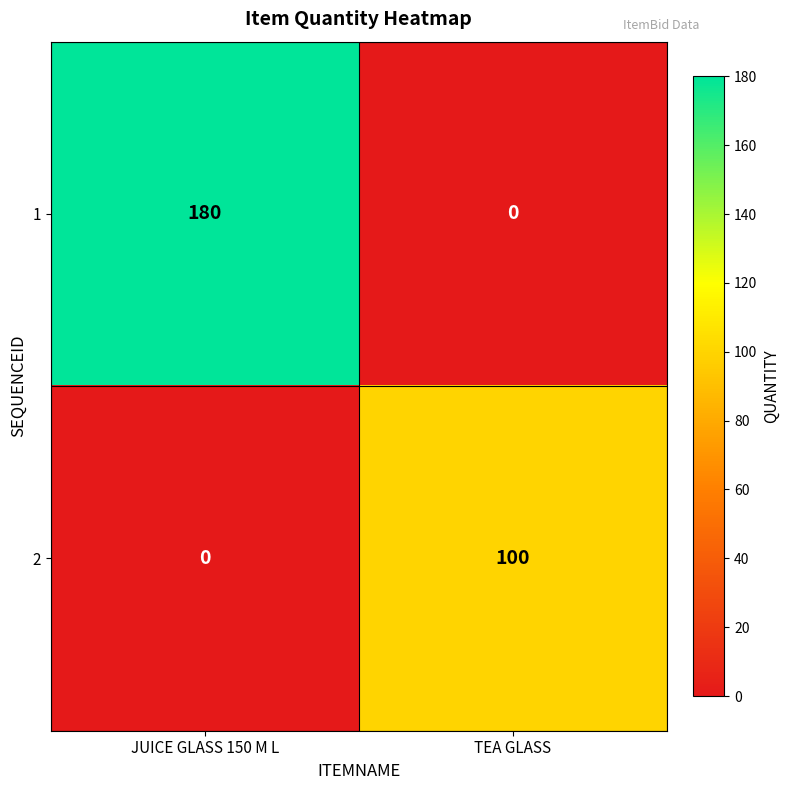

Rank the series by their average value, from highest to lowest.

1, 2